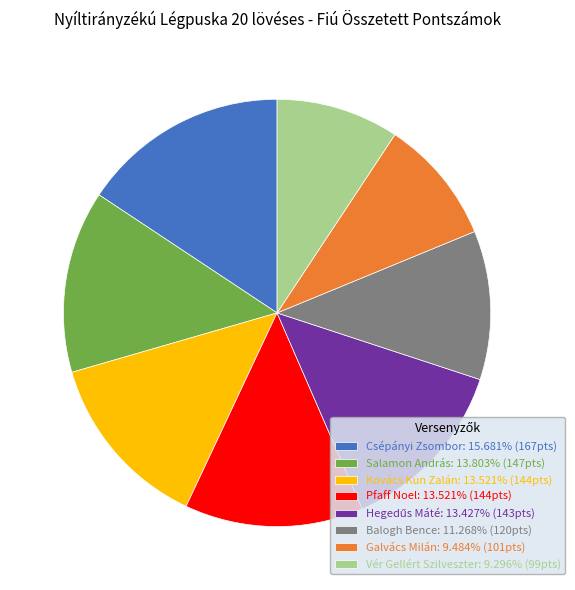

Is the sum of Galvács Milán: 9.484% (101pts) and Vér Gellért Szilveszter: 9.296% (99pts) greater than half?

No